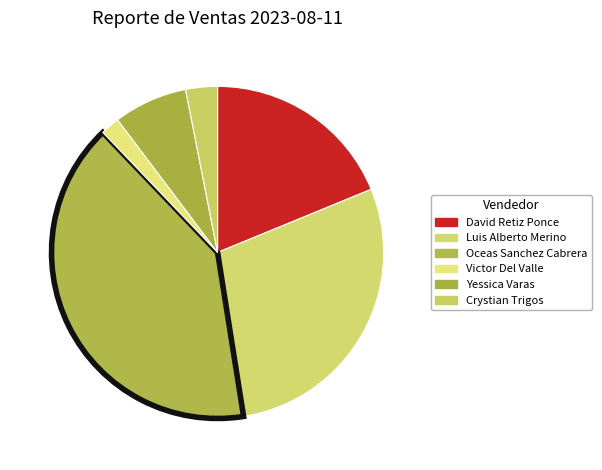

Is there a majority slice in this chart?

No